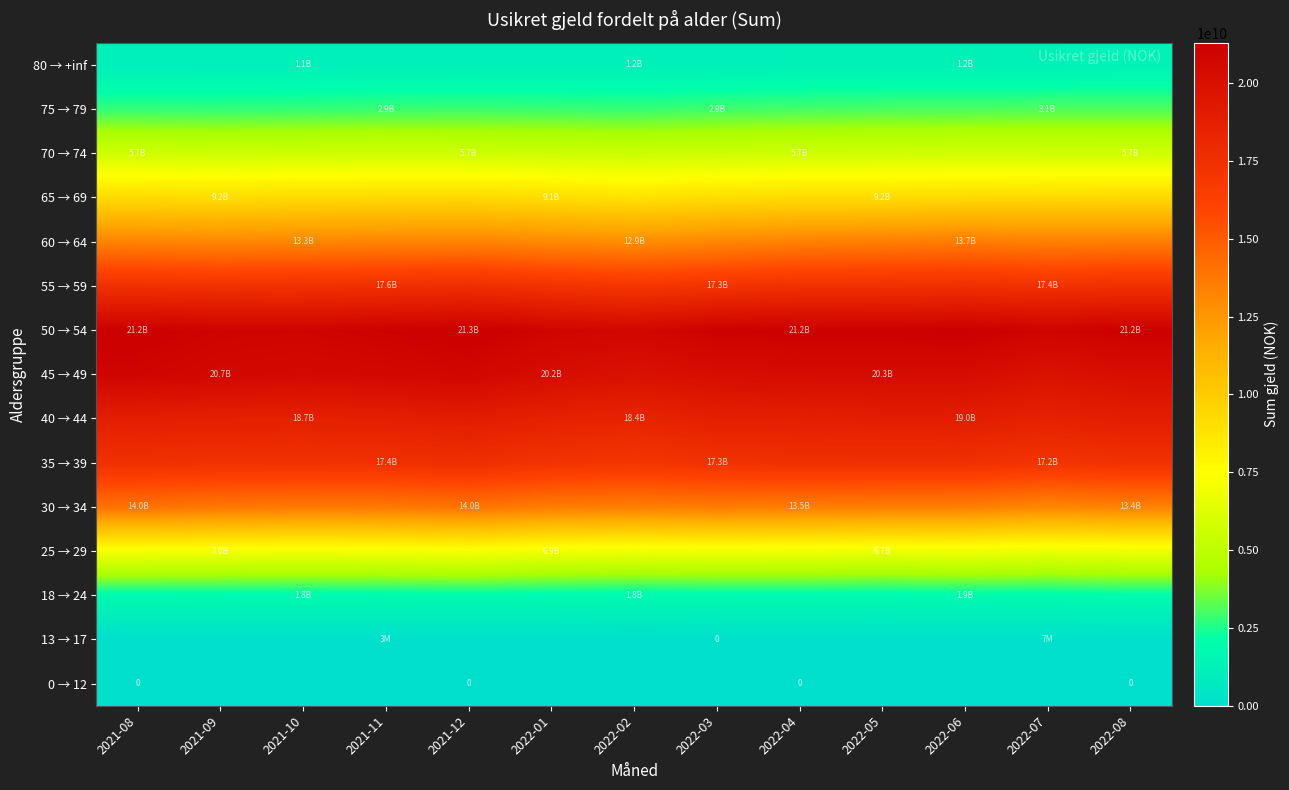

What is the total value across all series at 2022-07?

148587519361